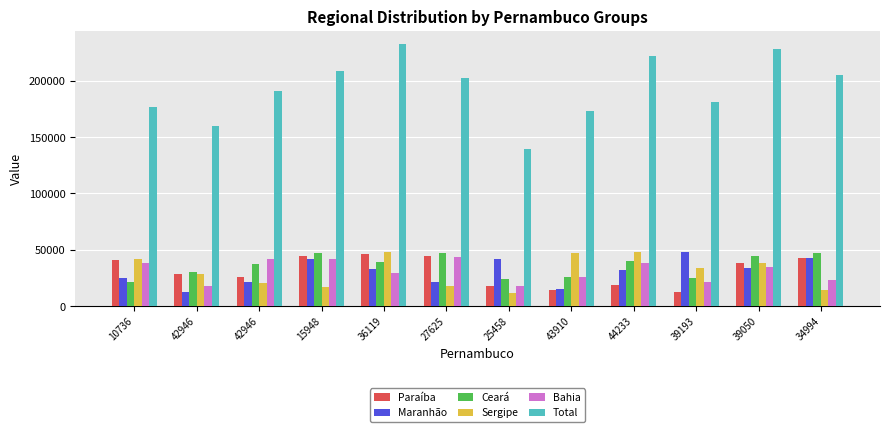

Which category has the highest value in the Paraíba series?

36119